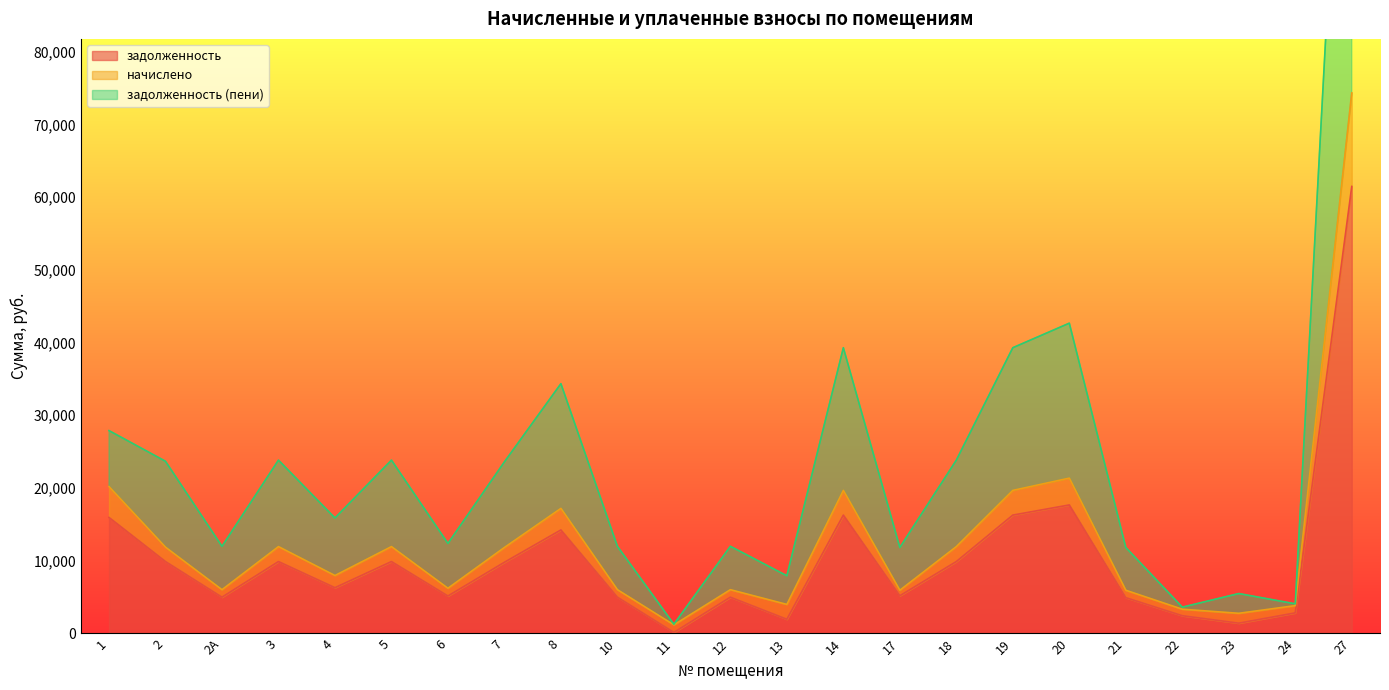

What is the label of the 20th point from the right?

3